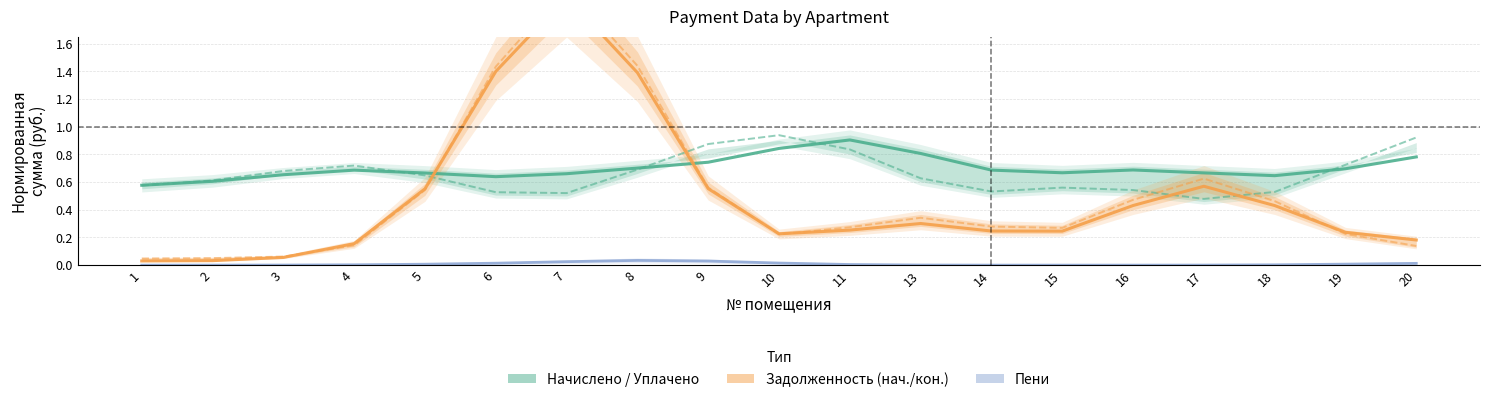

At 16, list the series in order from largest to smallest.

Начислено (col_3), Уплачено (col_4), Задолженность кон. (col_6), Задолженность нач. (col_1), Пени (col_8)